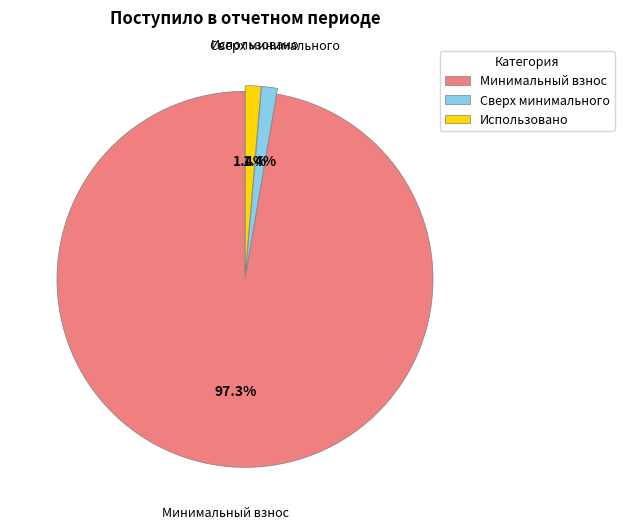

Is there any slice that represents more than half of the pie?

Yes